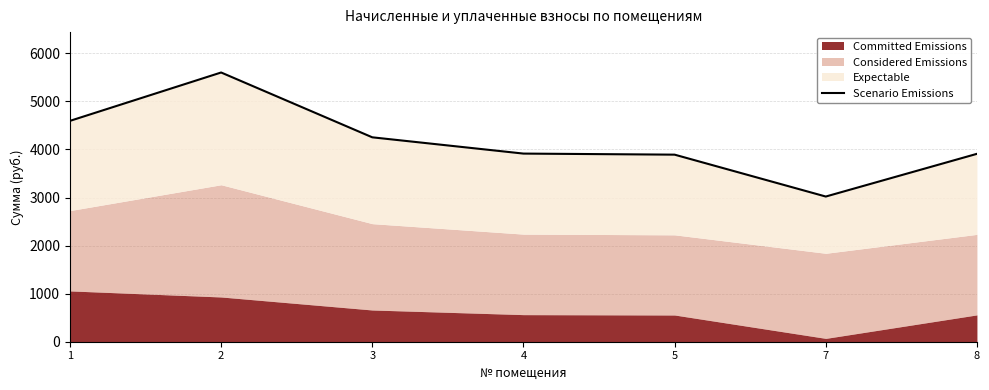

What is the difference between the second highest and second lowest values?

703.1